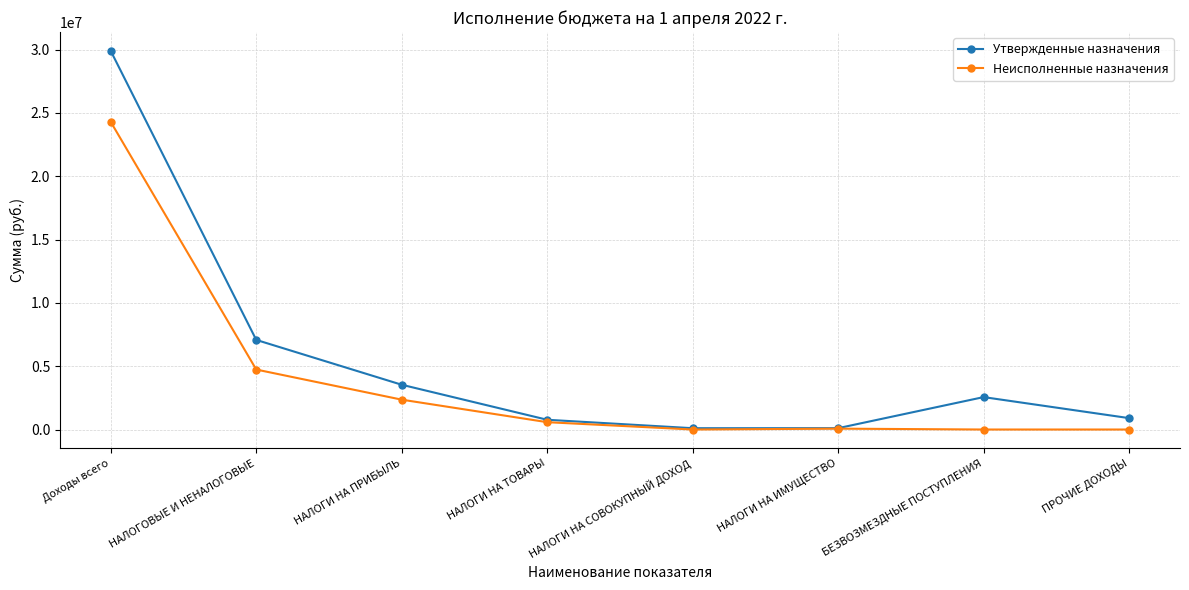

What is the value of the Неисполненные назначения point at the 6th from the left?

68154.7